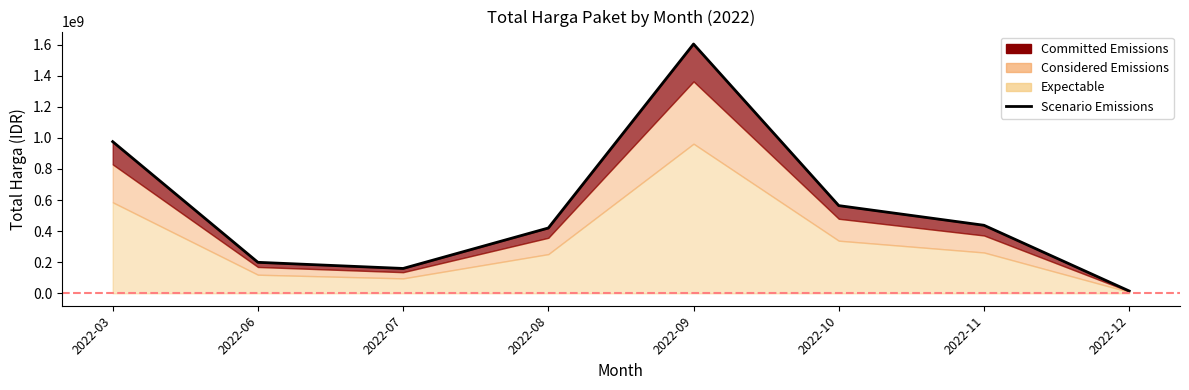

How many data points are less than 437660000?

4